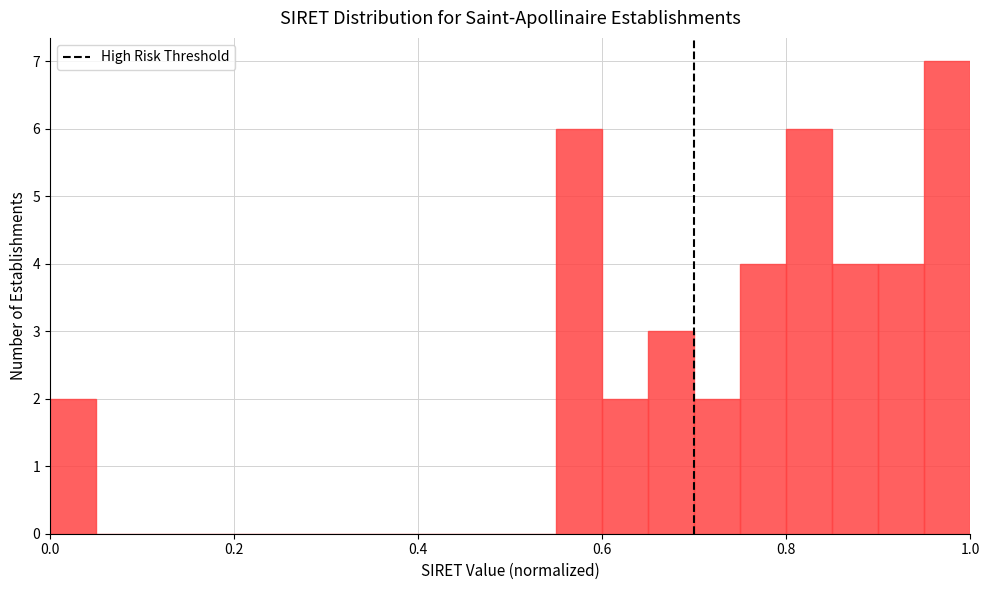

Read against the x-axis, roughly where is the centre of the tallest bar?

0.98